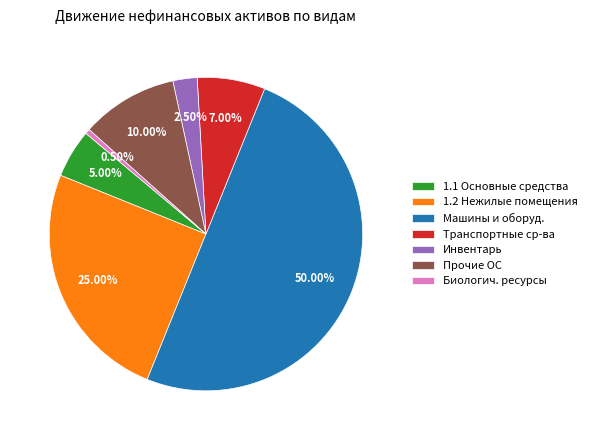

Does Транспортные ср-ва represent more than half of the total?

No